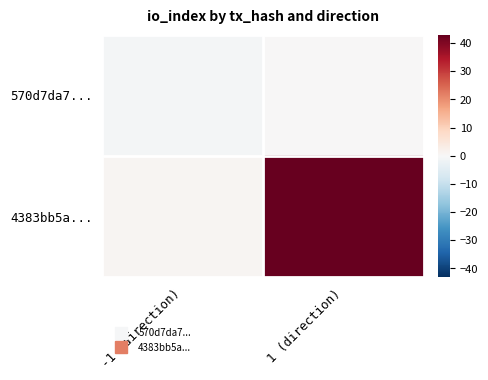

Which series has the largest total across all categories?

4383bb5a...